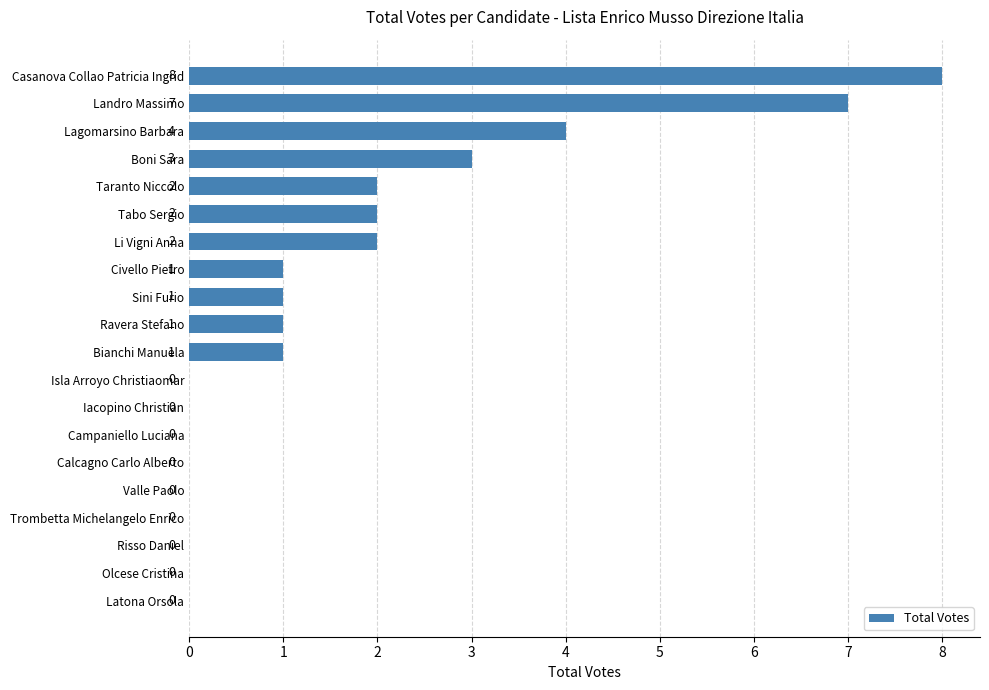

What is the sum of all values?

32